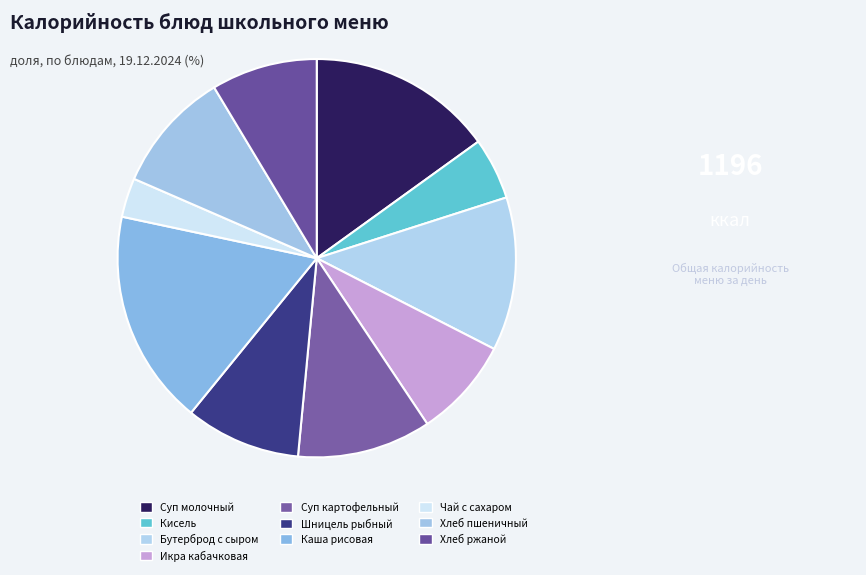

How many slices are in this pie chart?

10